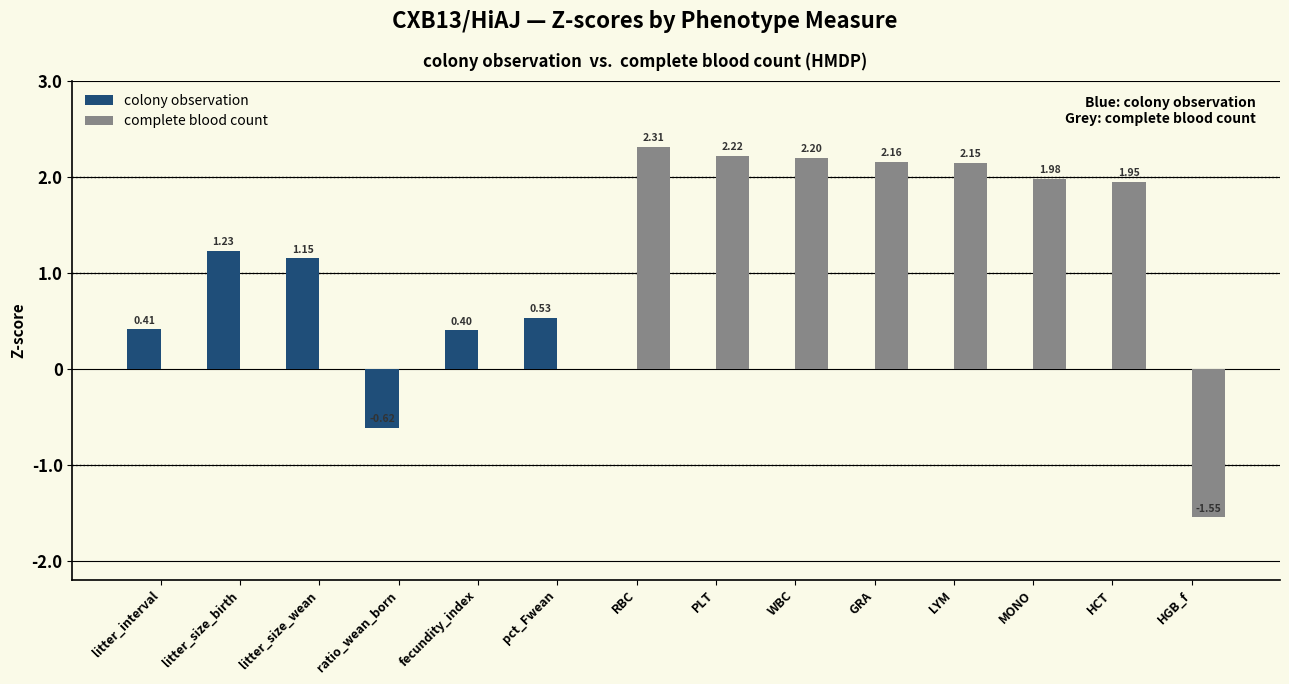

Is the value of complete blood count at HGB_f greater than the value of colony observation at PLT?

No